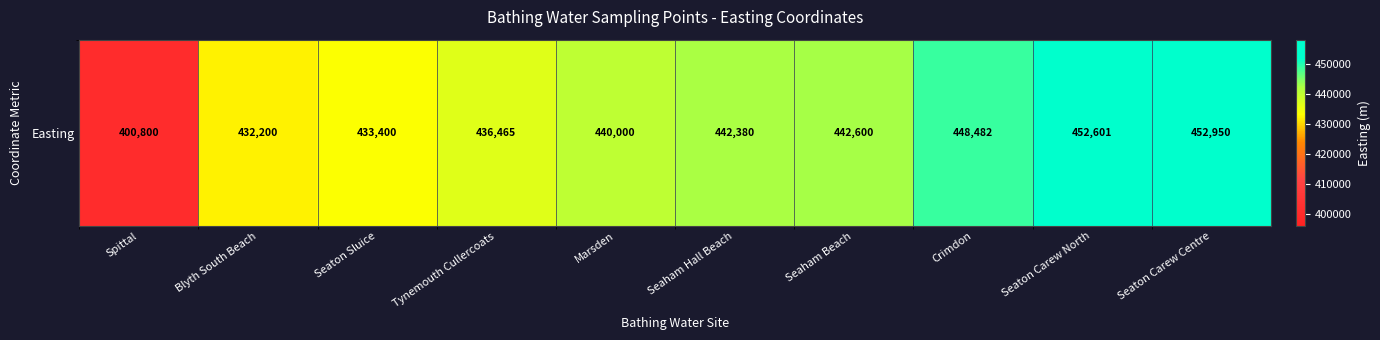

What value does the data have at Blyth South Beach?

432200